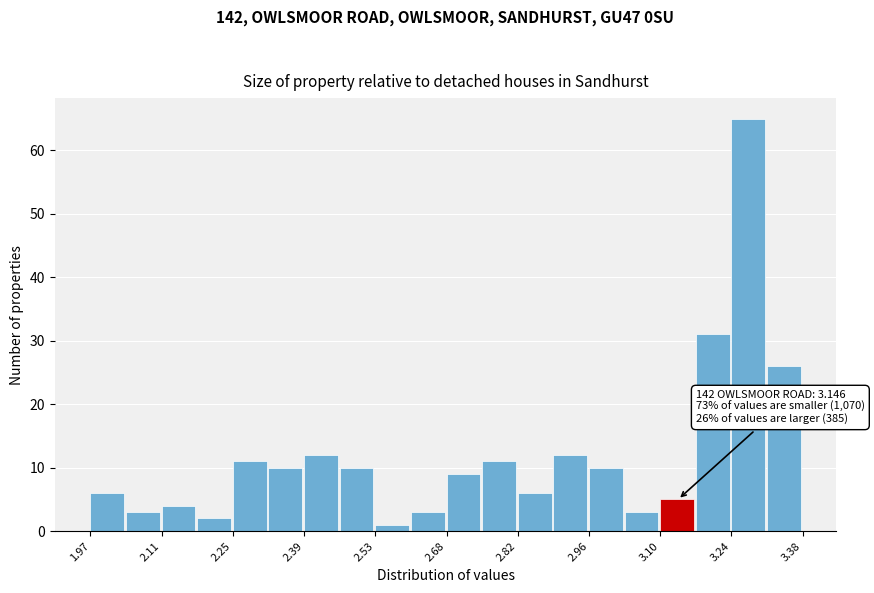

Read against the x-axis, roughly where is the centre of the tallest bar?

3.28